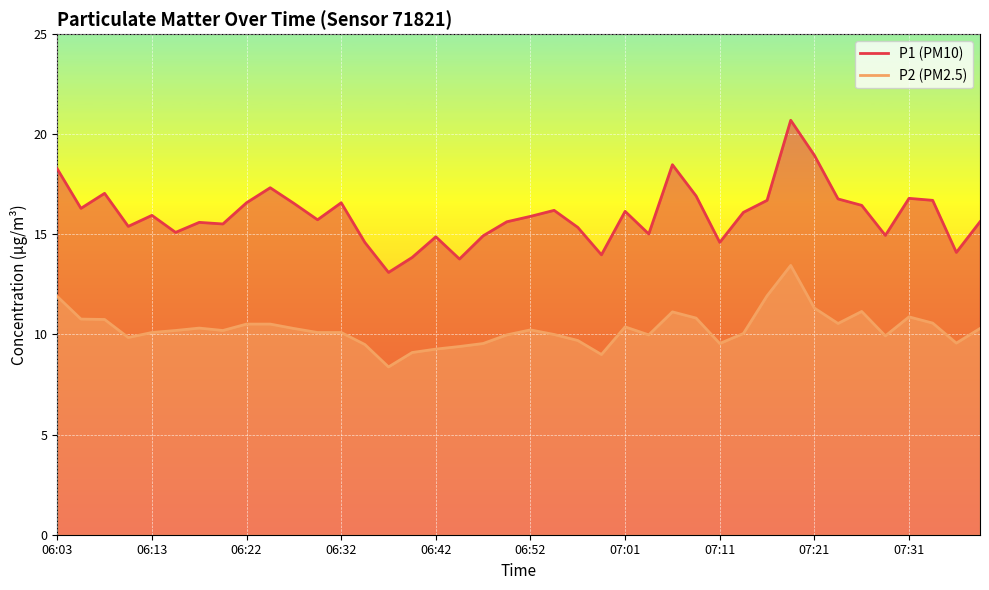

True or false: P2 and P1 cross at least once.

False